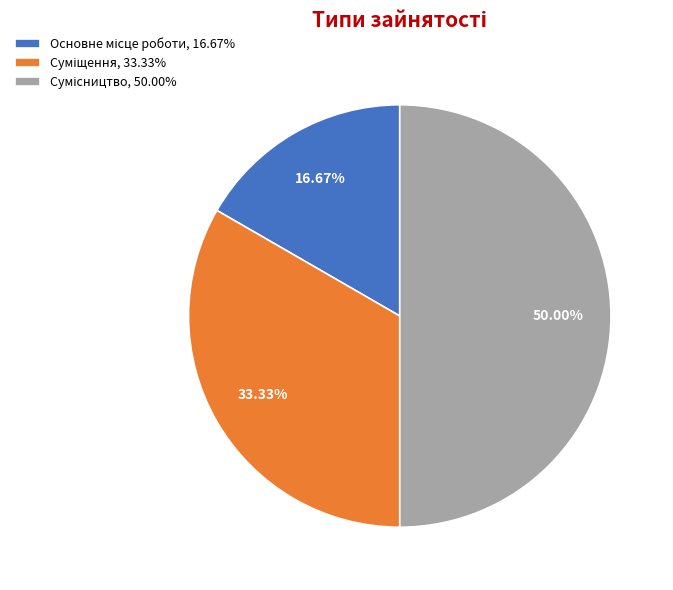

Rank the categories by value from highest to lowest.

Сумісництво, Суміщення, Основне місце роботи